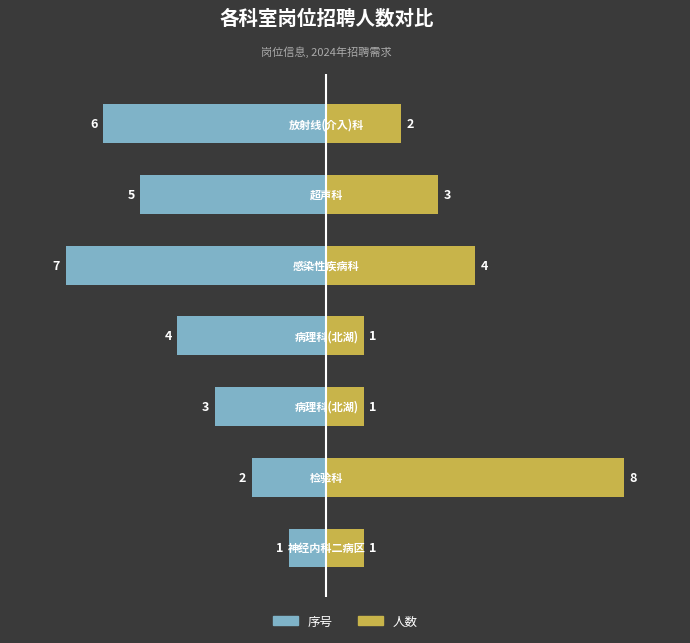

What is the value of the 人数 bar at the 7th from the left?

2